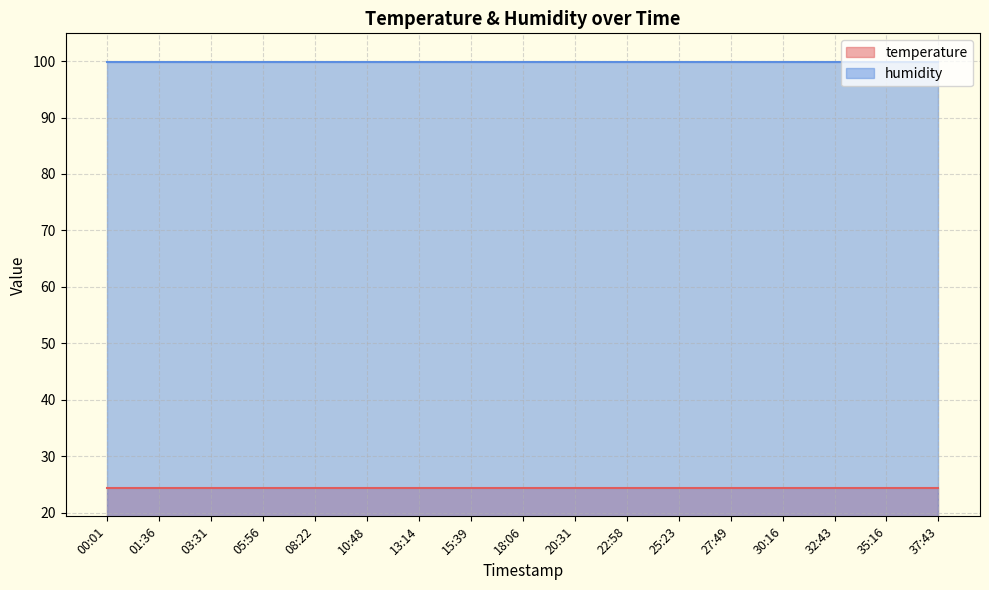

What is the total value across all series at 01:36?

124.3